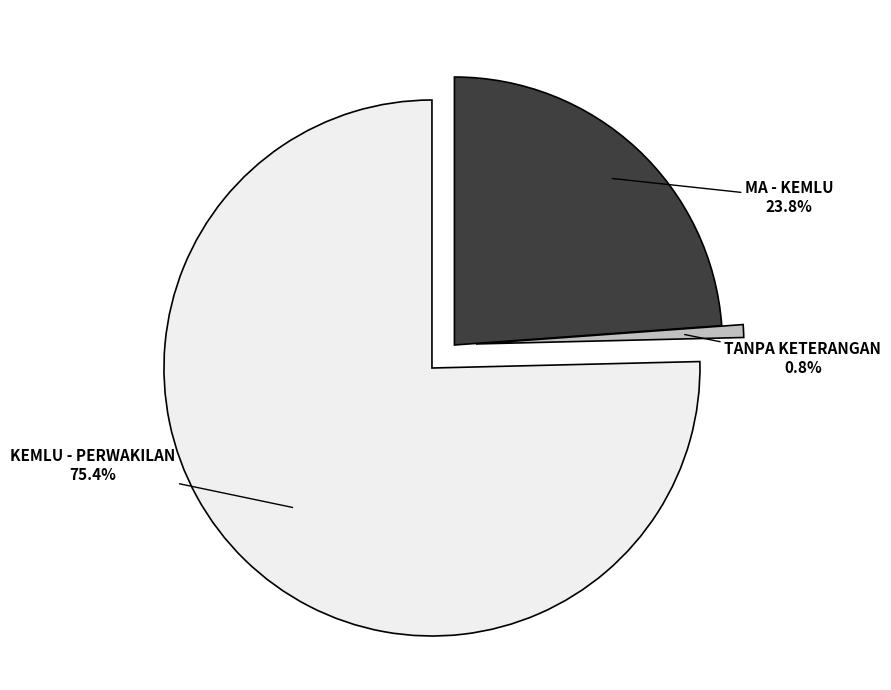

What is the smallest slice in the pie chart?

TANPA KETERANGAN